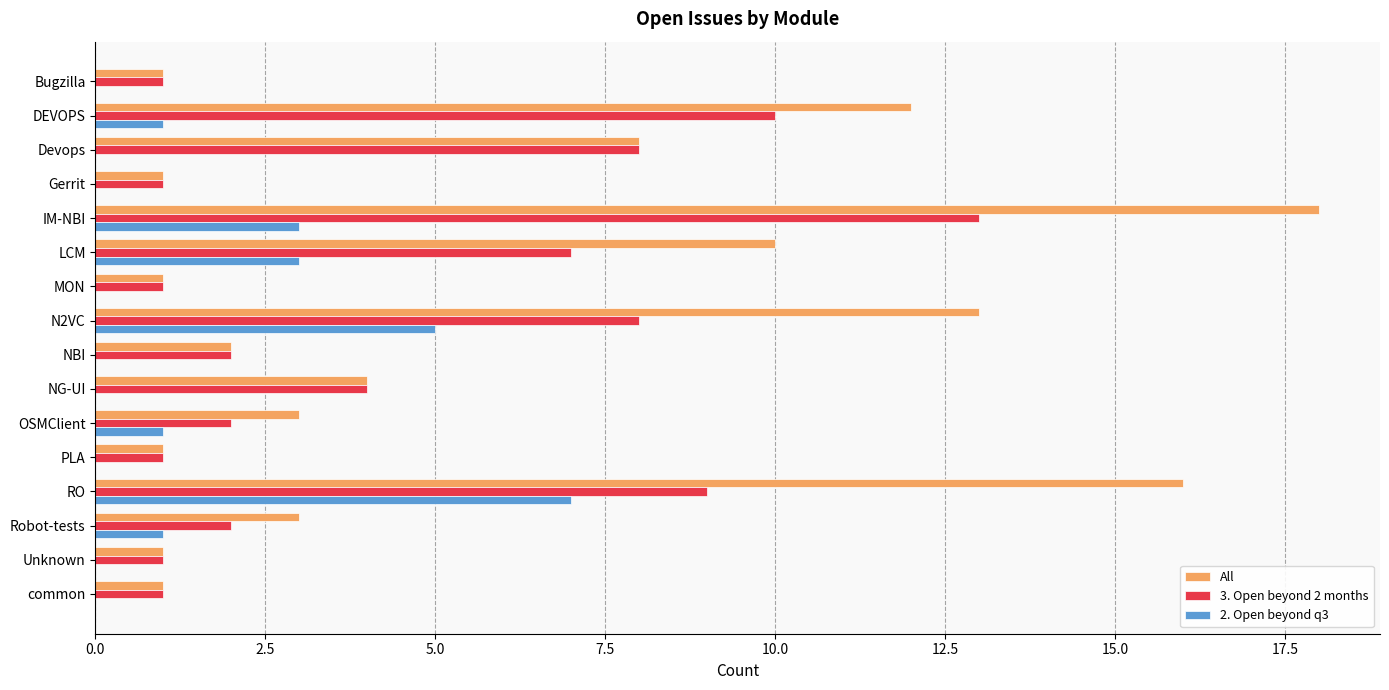

What is the greatest value displayed?

18